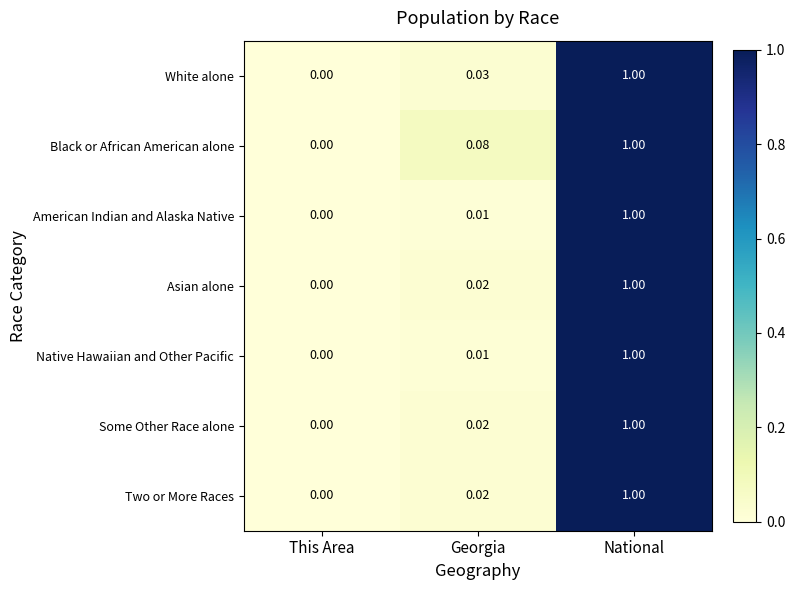

Which series changed the most between This Area and Georgia?

Black or African American alone